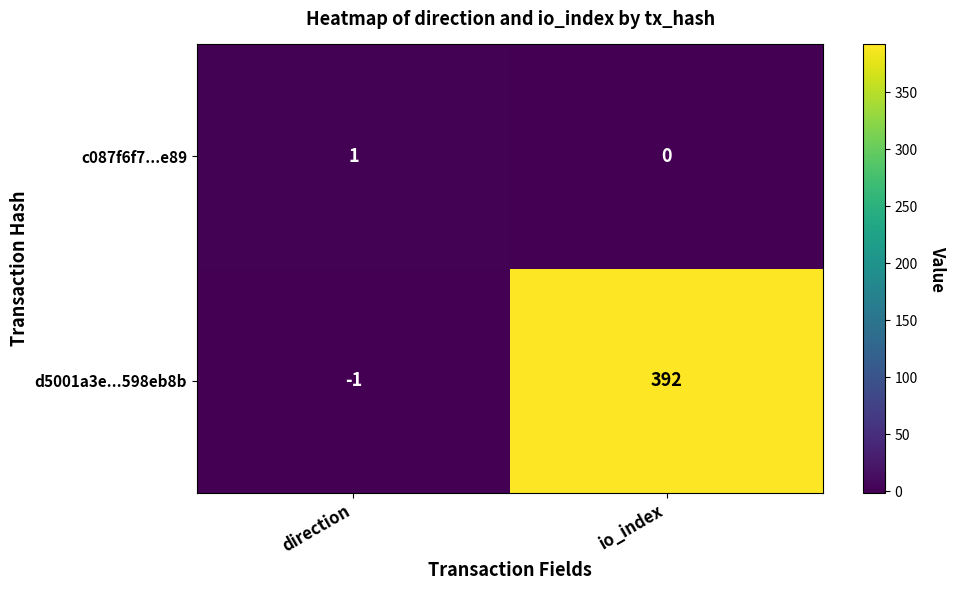

How many values in the d5001a3e...598eb8b series are below 392?

1